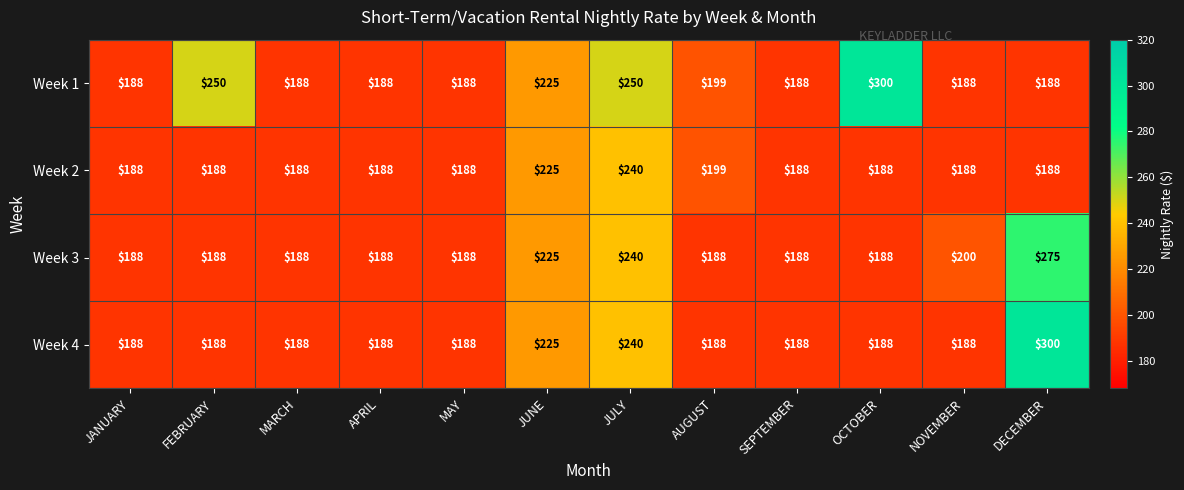

The Week 2 series shows 240 at JULY. True or false?

True